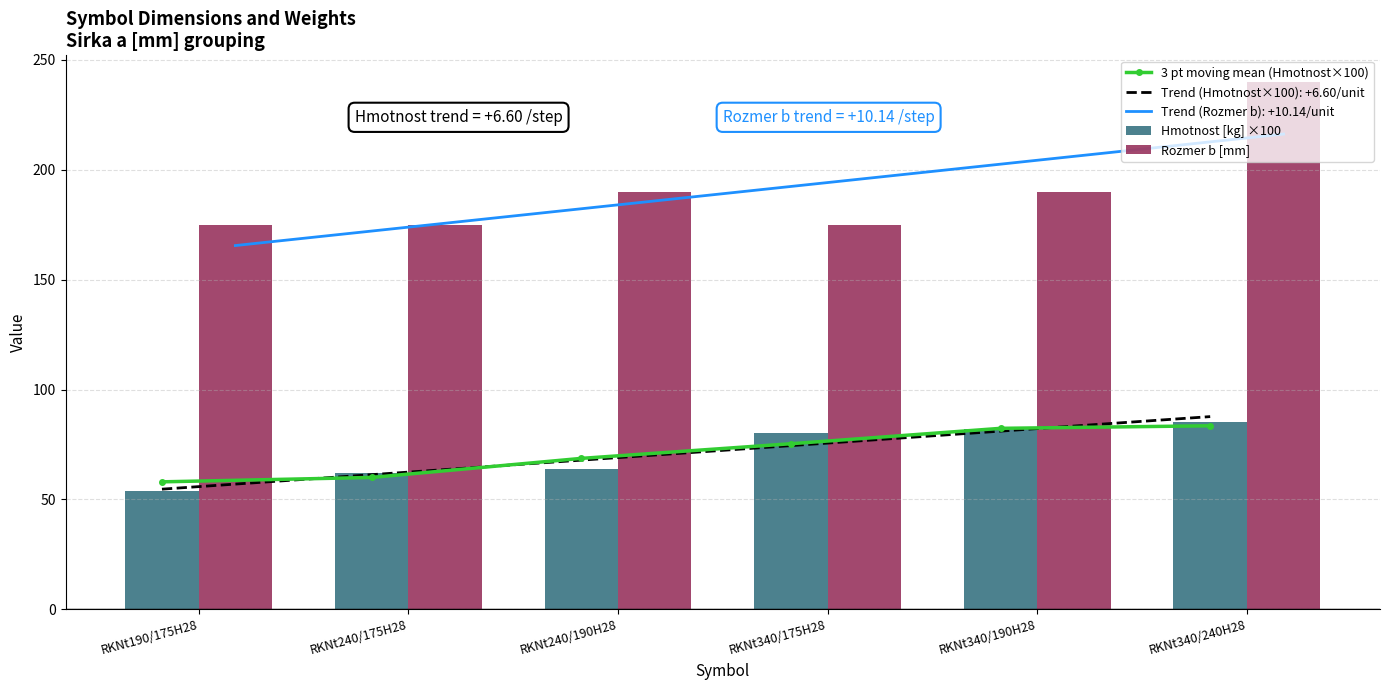

Which label corresponds to the largest value in the chart?

RKNt340/240H28